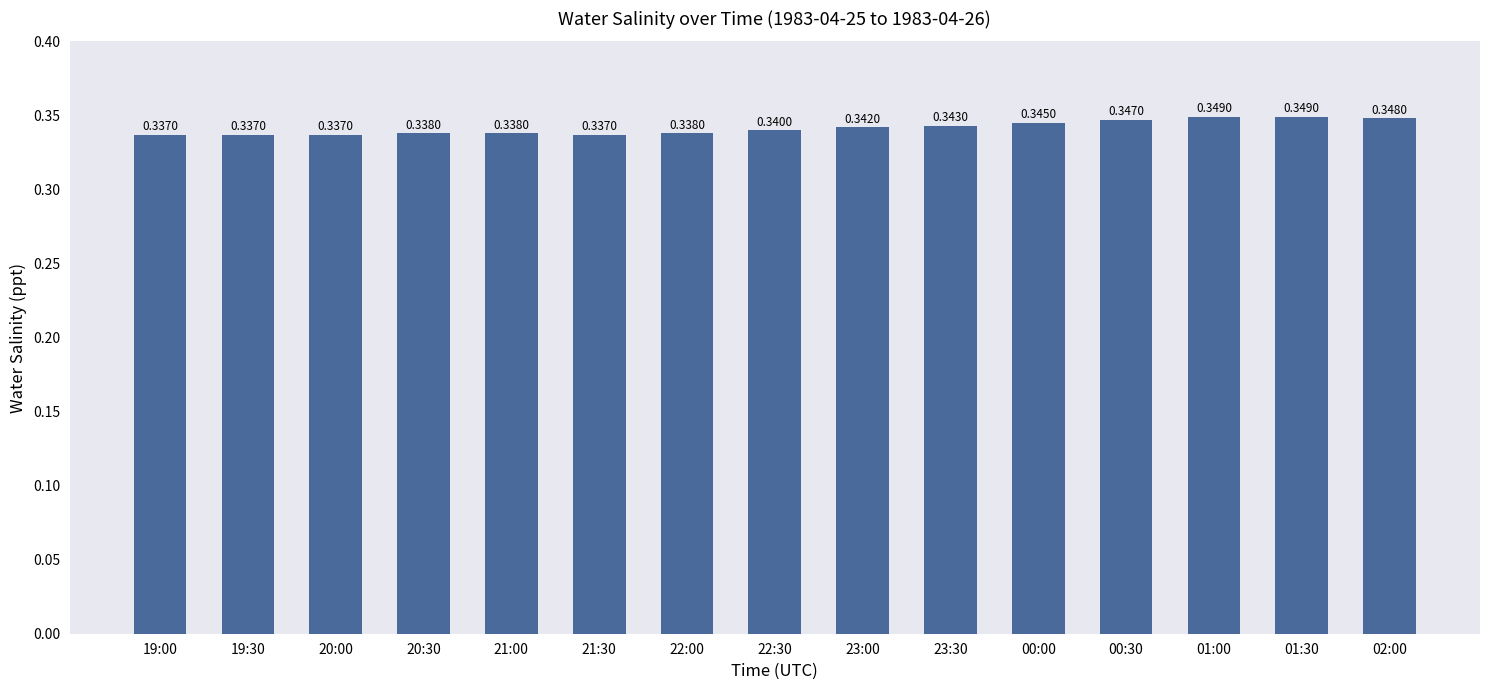

How many bars are there in total?

15